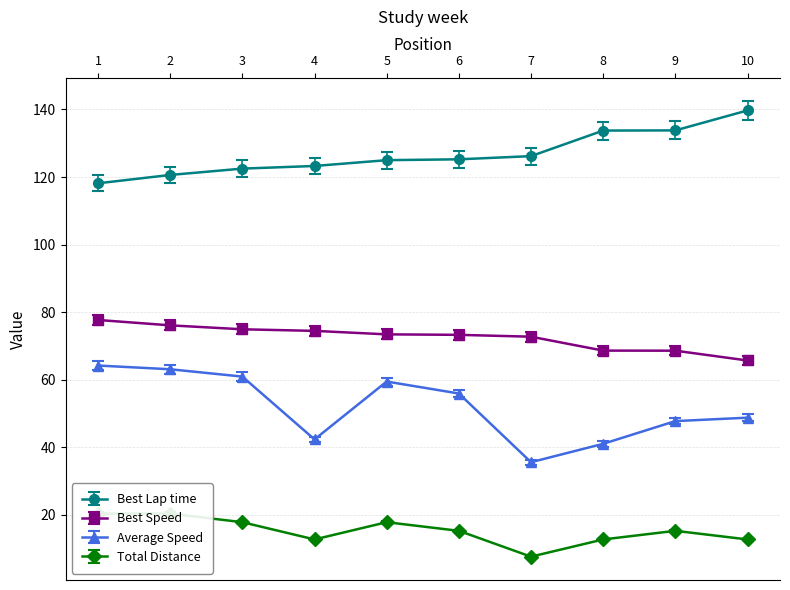

List the series in order of their overall mean, highest first.

Best Lap time, Best Speed, Average Speed, Total Distance